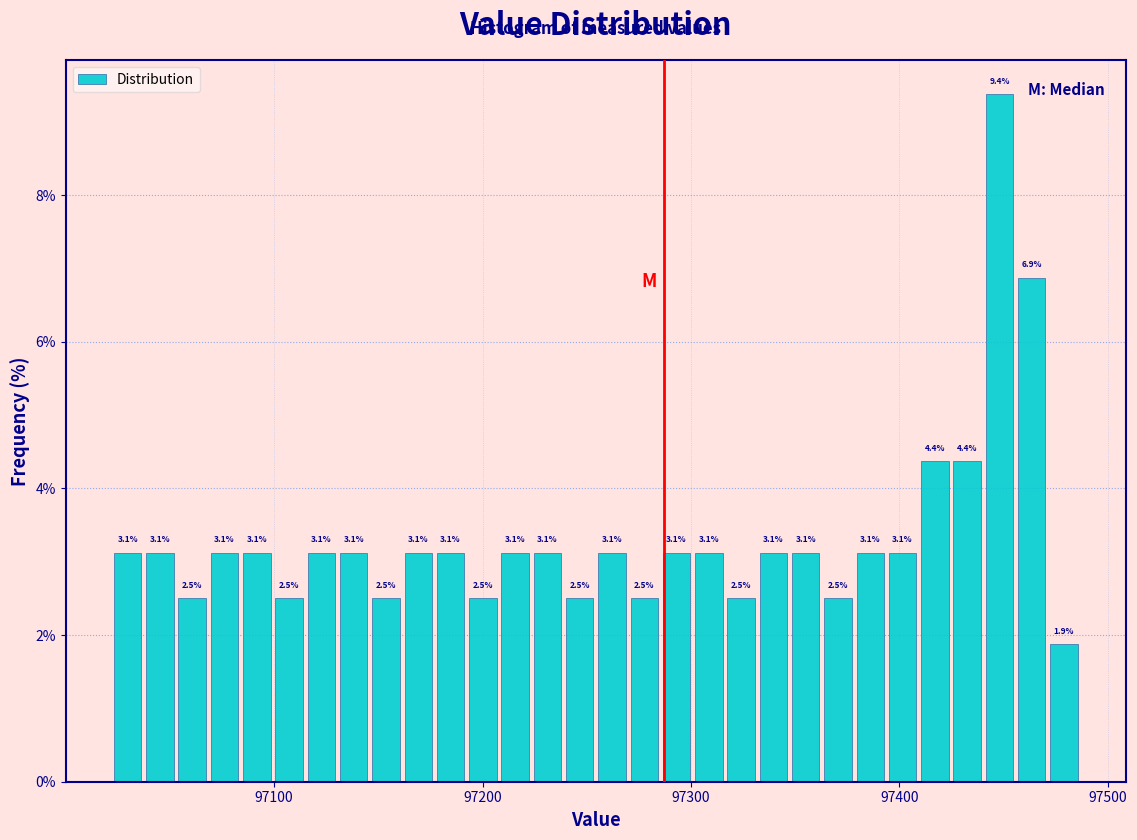

Around what value on the x-axis is the tallest bar? Give the approximate position of its centre, as read against the axis.

97450